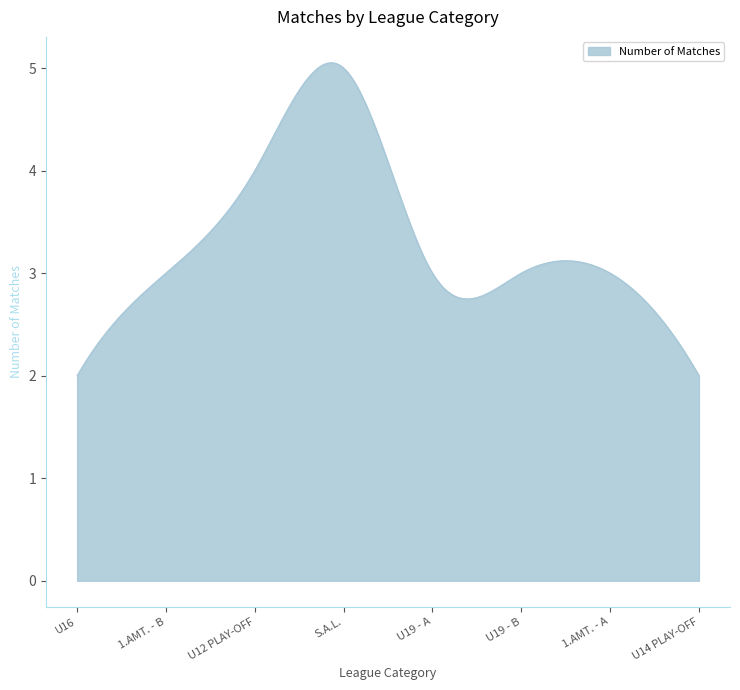

What is the smallest value displayed?

2.0